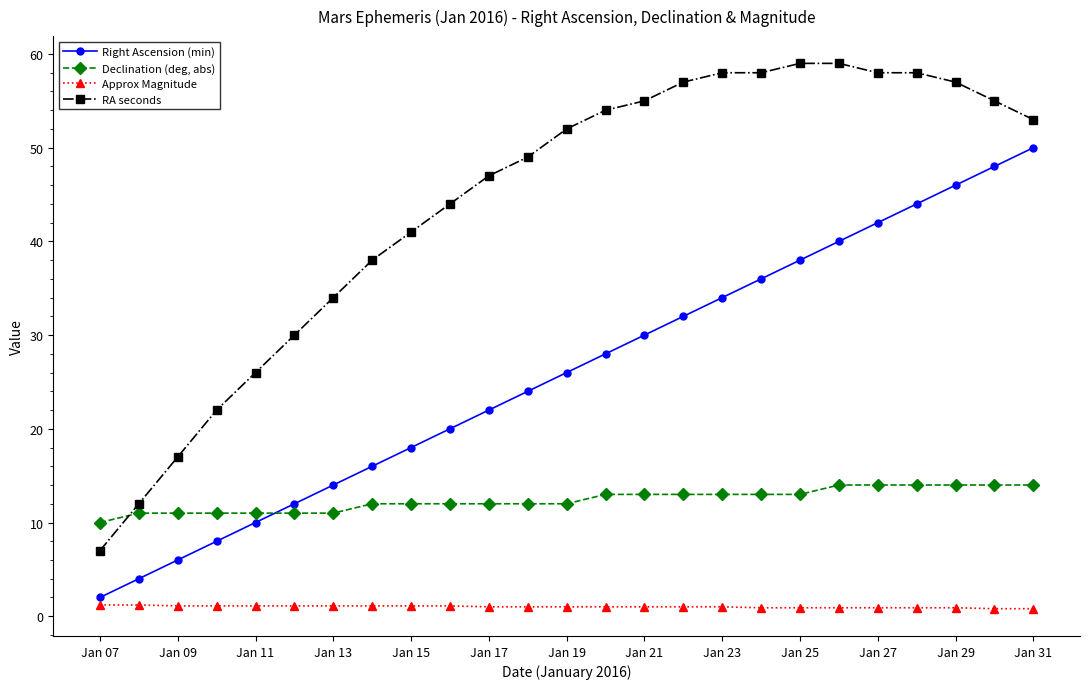

What is the value of the RA seconds point at the 5th from the left?

26.0